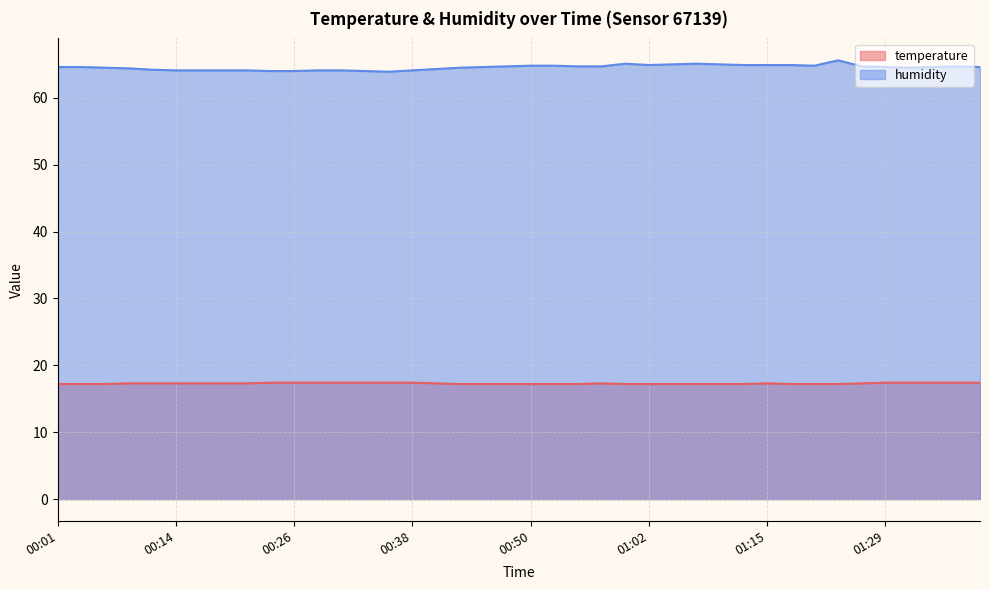

True or false: humidity and temperature intersect in this chart.

False